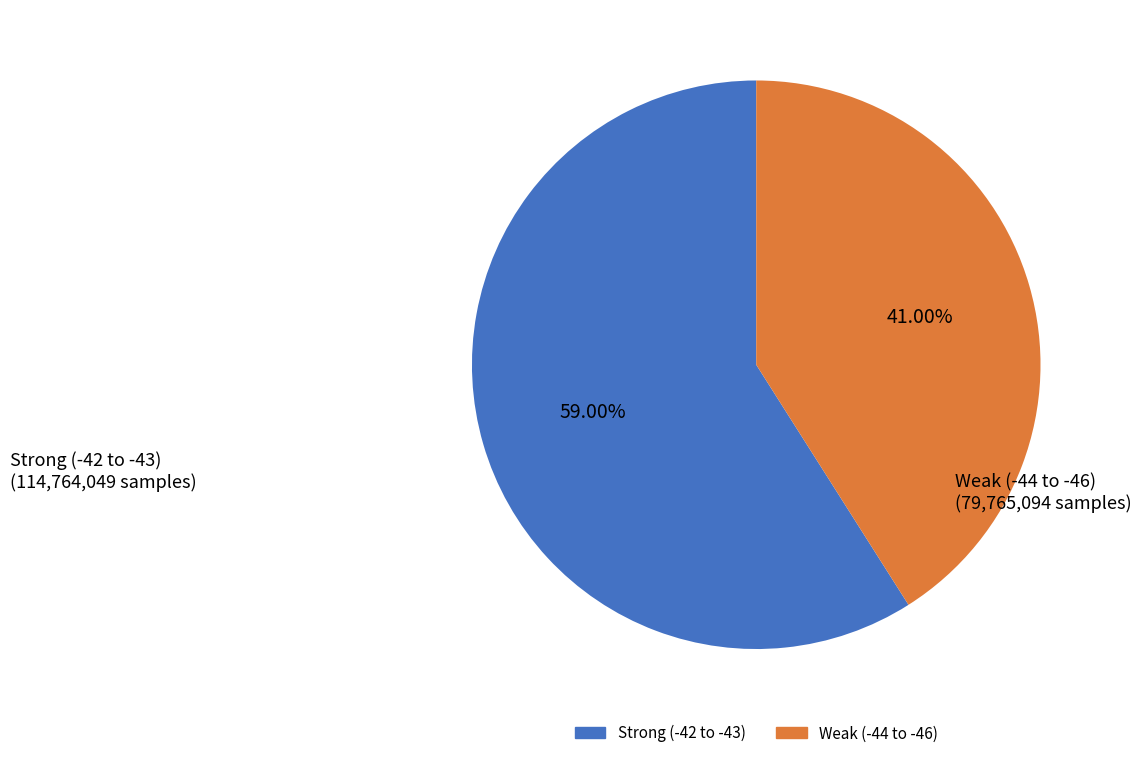

Does any single category account for the majority?

Yes